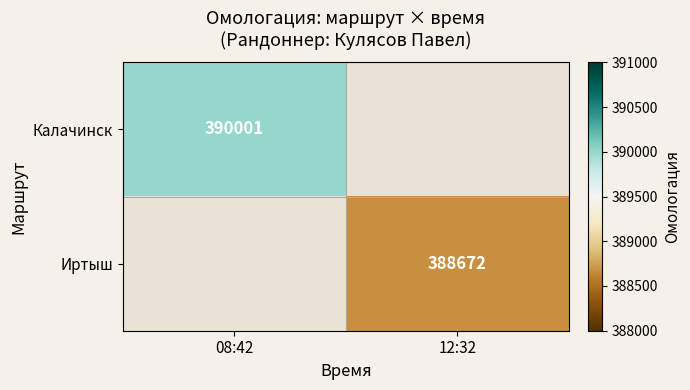

The value of Иртыш at 12:32 is 165450. True or false?

False